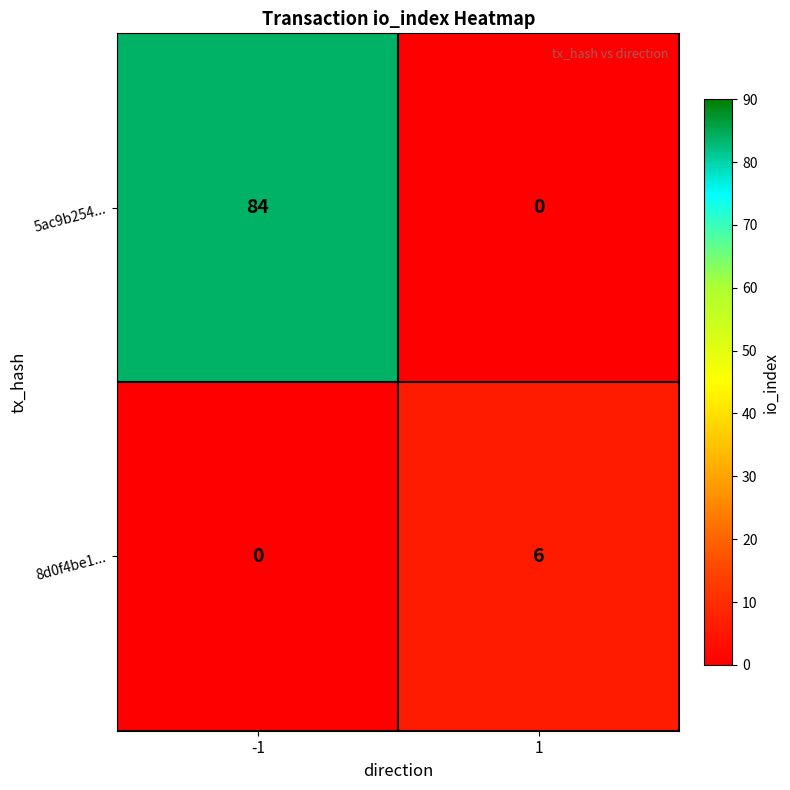

Reading right to left, list all the values displayed in this chart.

5ac9b254...: 0	84
8d0f4be1...: 6	0